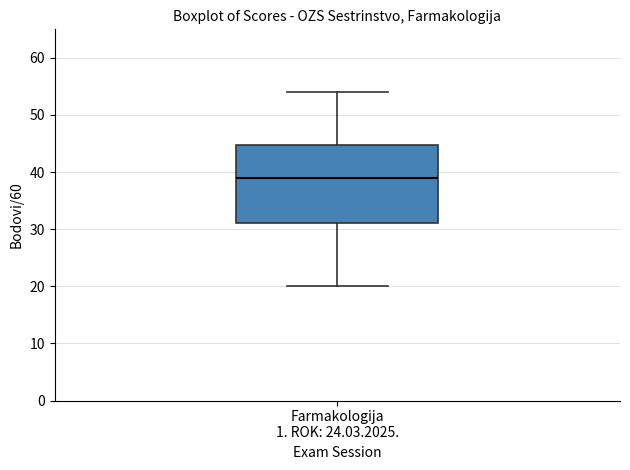

Where is the upper edge of the box for Farmakologija 1. ROK: 24.03.2025. on the y-axis? The values are not printed on the chart, so give them approximately, as read against the axis.

45